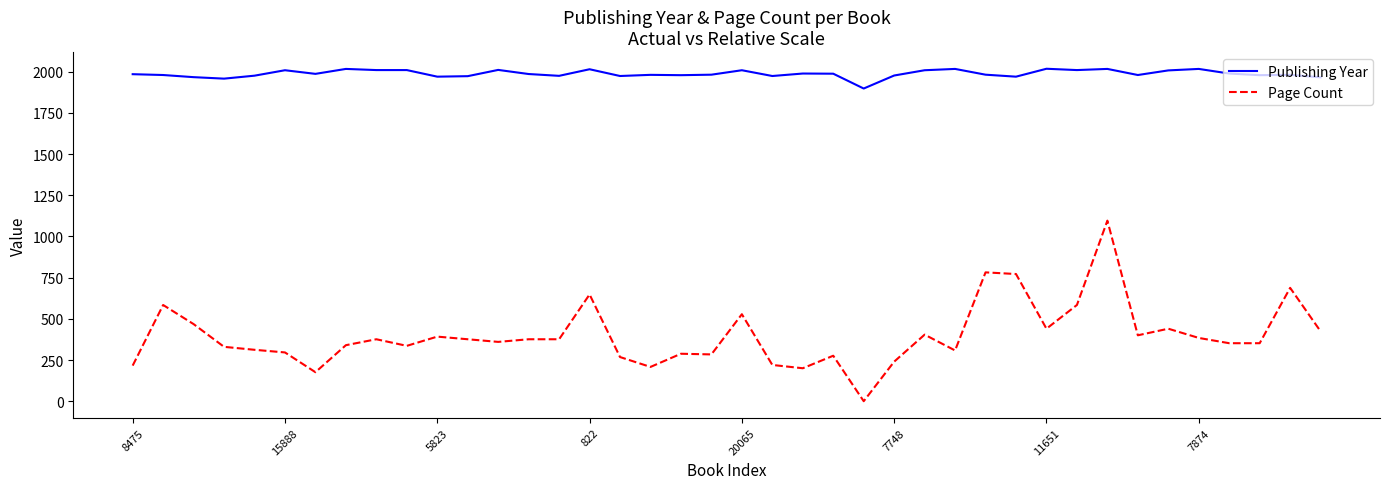

True or false: Page Count and Publishing Year cross at least once.

False